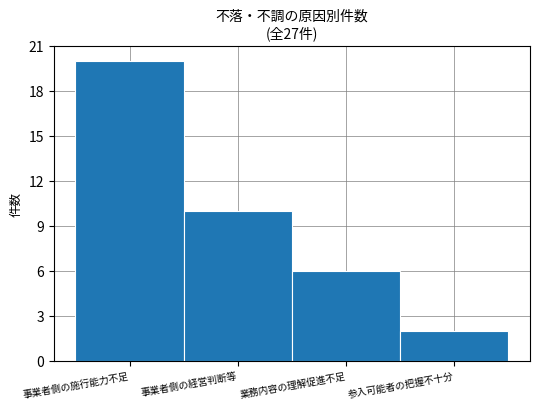

Reading left to right, extract all data points from this chart.

20	10	6	2